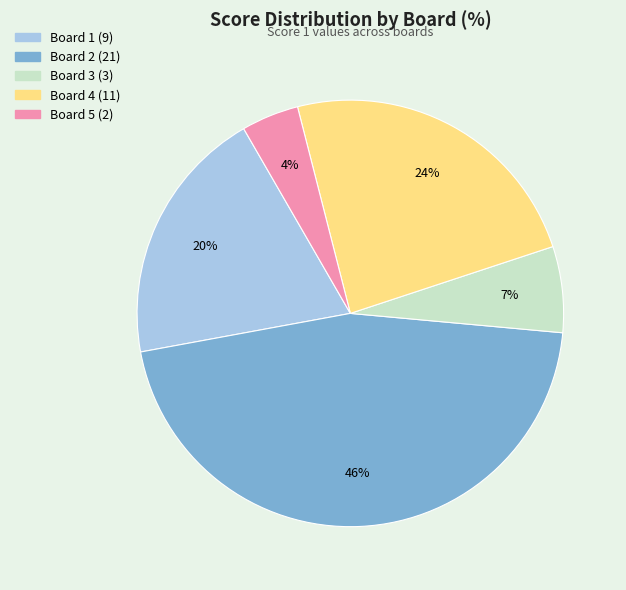

Approximately how many times larger is the value at Board 4 compared to Board 1?

1.2